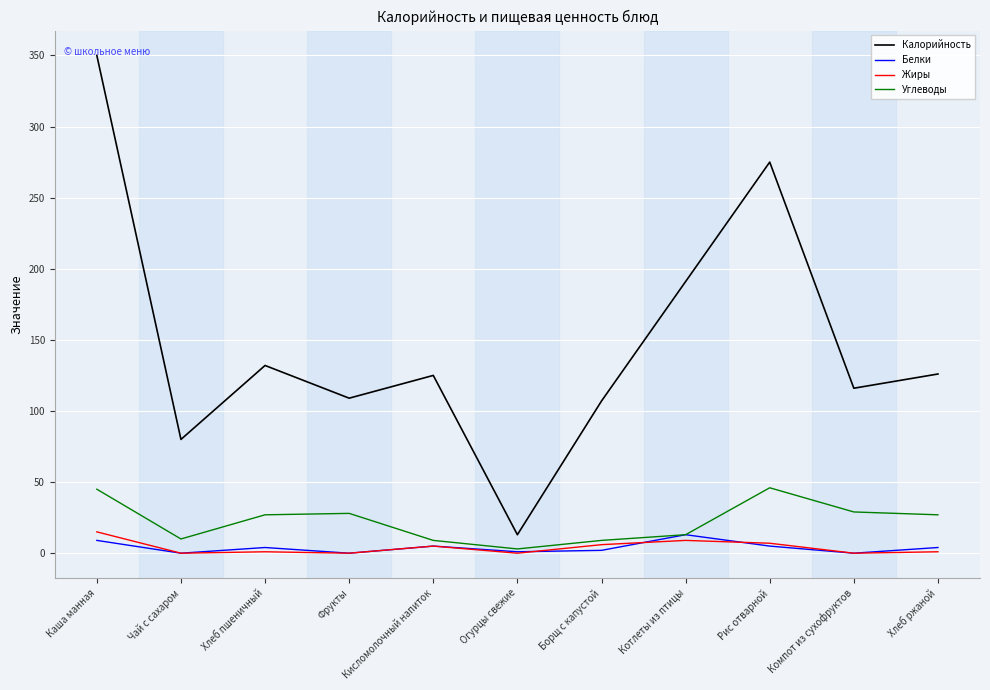

What is the total value across all series at Компот из сухофруктов?

145